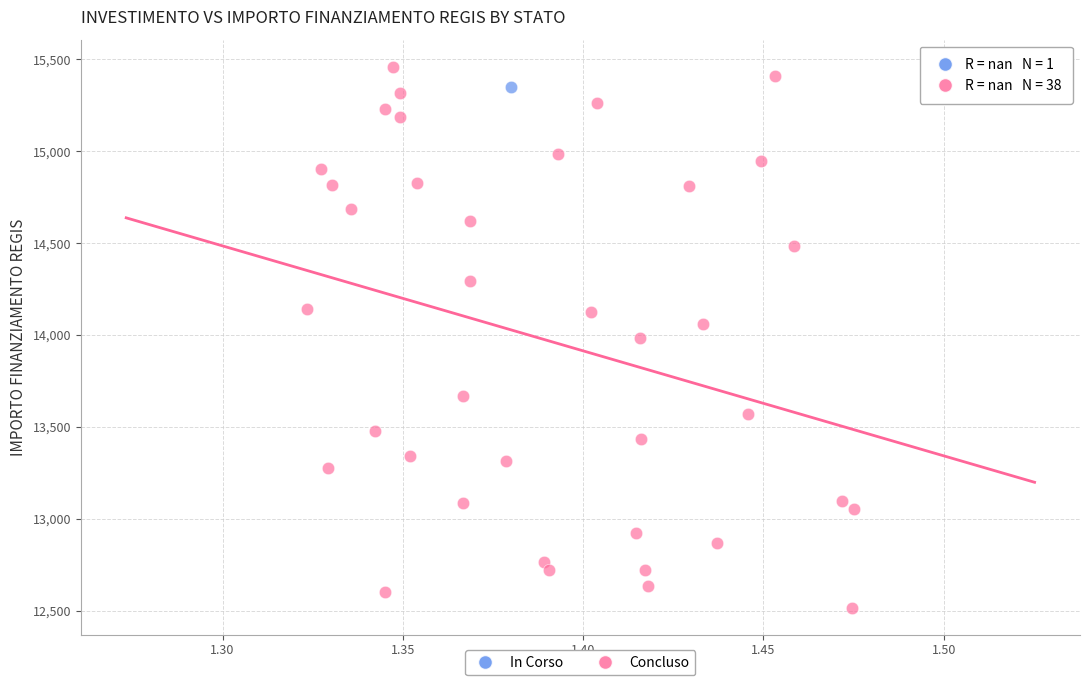

What are all the series names shown in the legend?

In Corso, Concluso